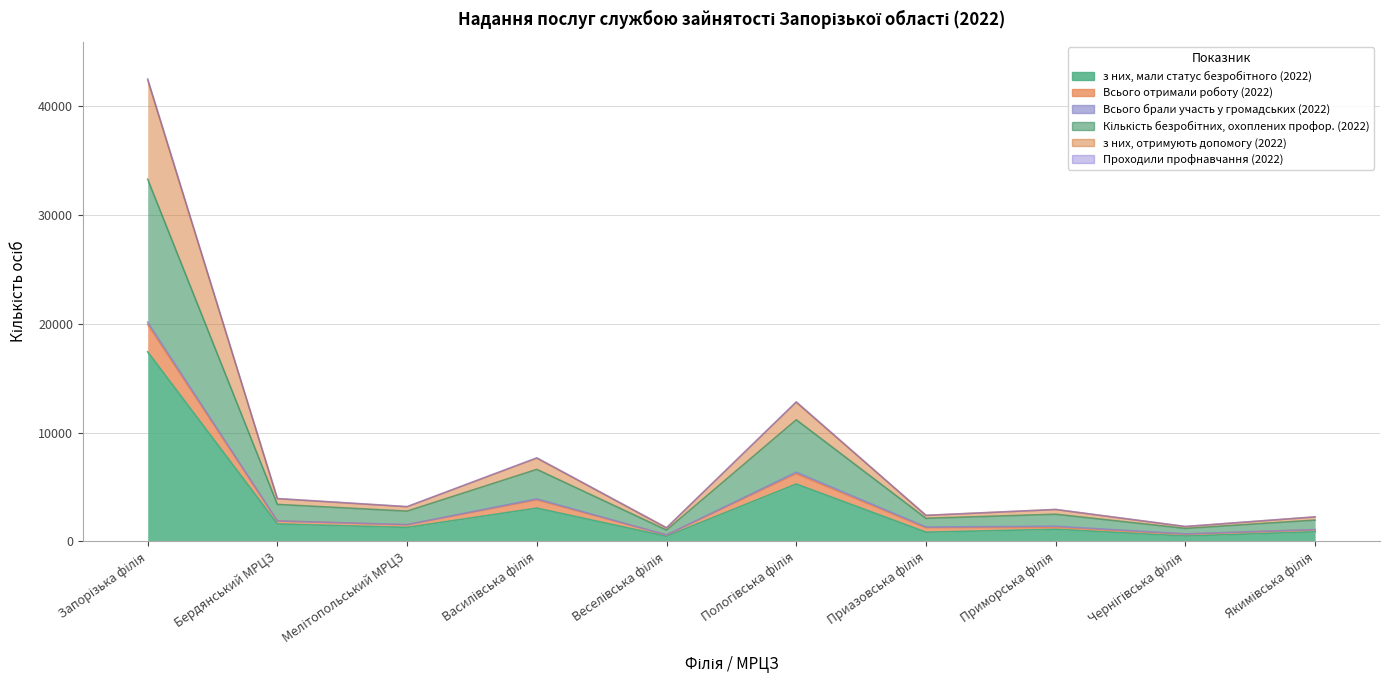

True or false: з них, отримують допомогу (2022) has a value of 22259 at Запорізька філія.

False